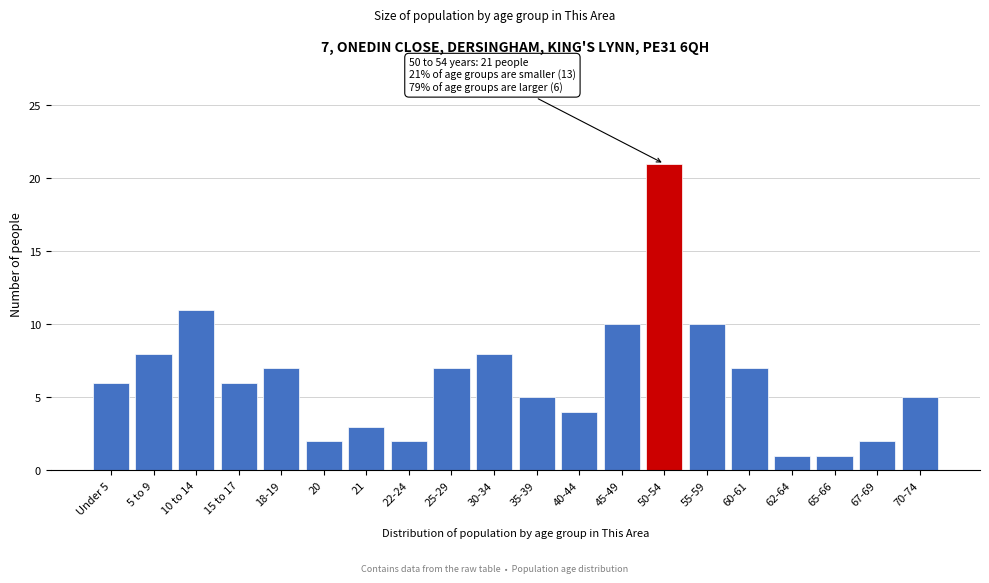

Reading right to left, what are all the values shown in this chart?

70-74=5	67-69=2	65-66=1	62-64=1	60-61=7	55-59=10	50-54=21	45-49=10	40-44=4	35-39=5	30-34=8	25-29=7	22-24=2	21=3	20=2	18-19=7	15 to 17=6	10 to 14=11	5 to 9=8	Under 5=6